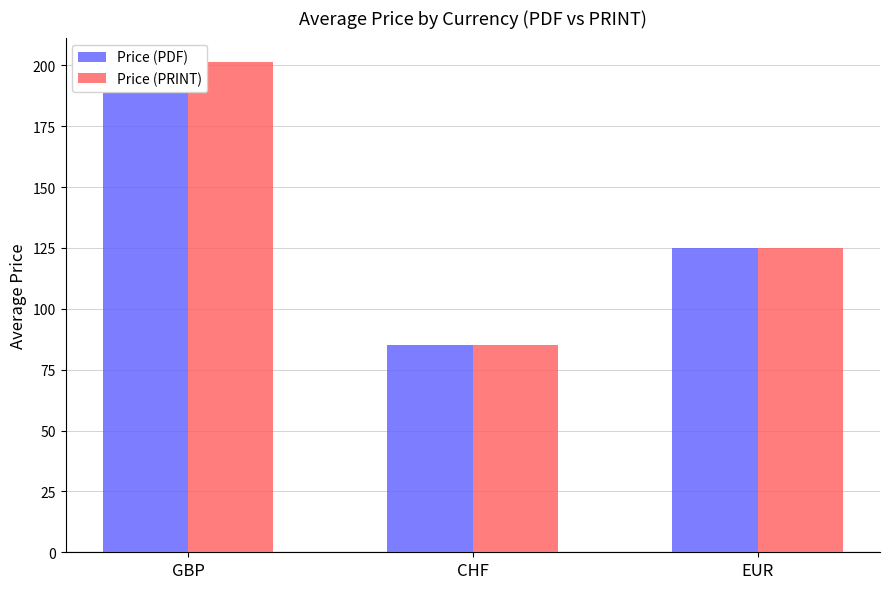

Is the value of Price (PRINT) at CHF greater than the value of Price (PDF) at CHF?

No